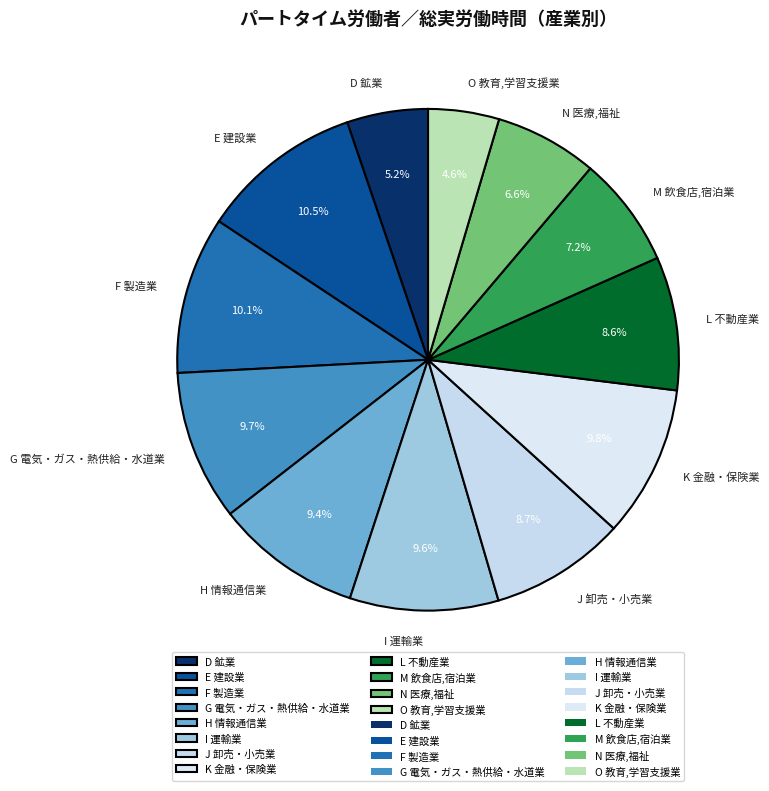

To the nearest percent, what is the difference between the largest and smallest slice percentages?

6%